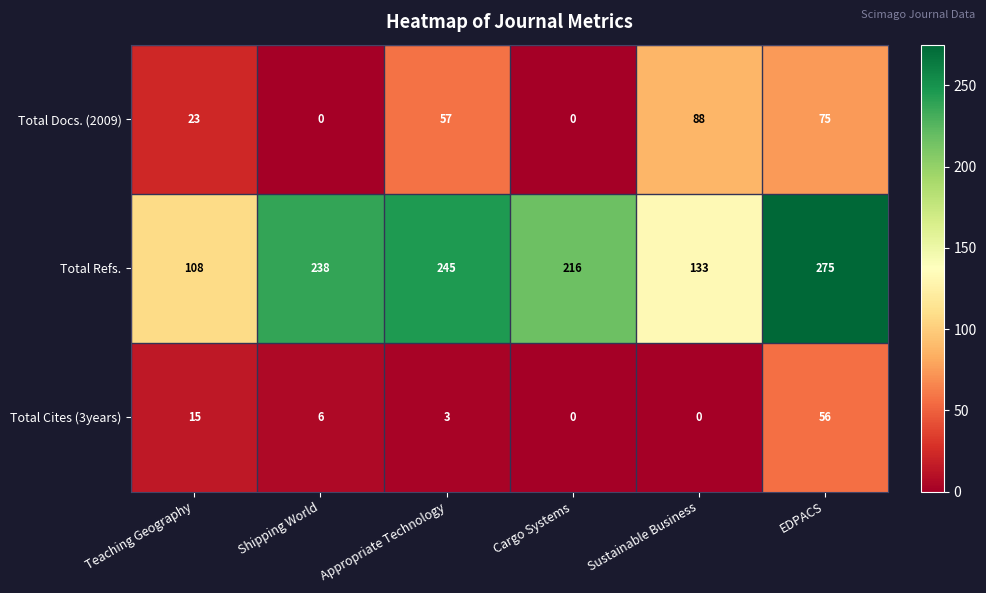

List the series in order of their peak value, highest first.

Total Refs., Total Docs. (2009), Total Cites (3years)